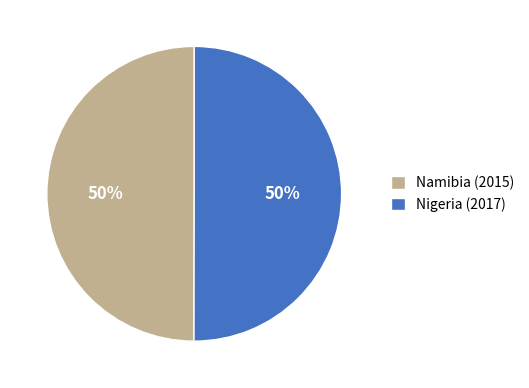

True or false: Namibia (2015) accounts for 58% of the total.

False